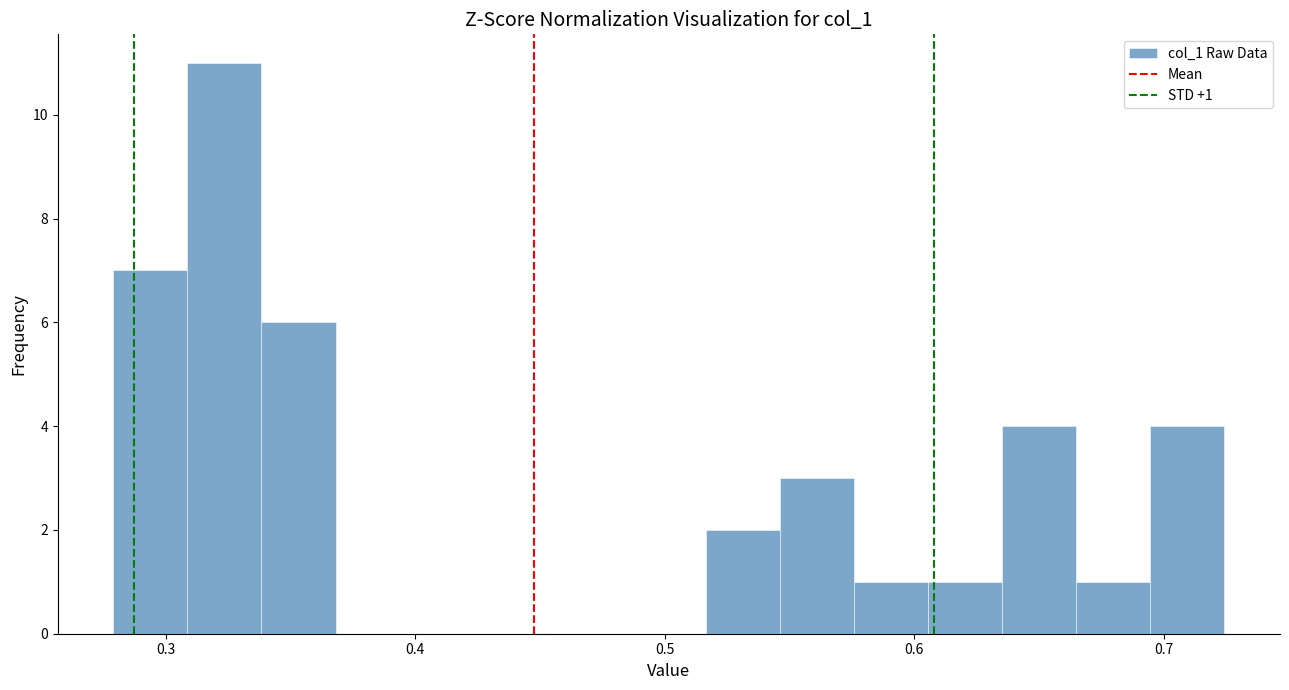

Around what value on the x-axis is the tallest bar? Give the approximate position of its centre, as read against the axis.

0.32